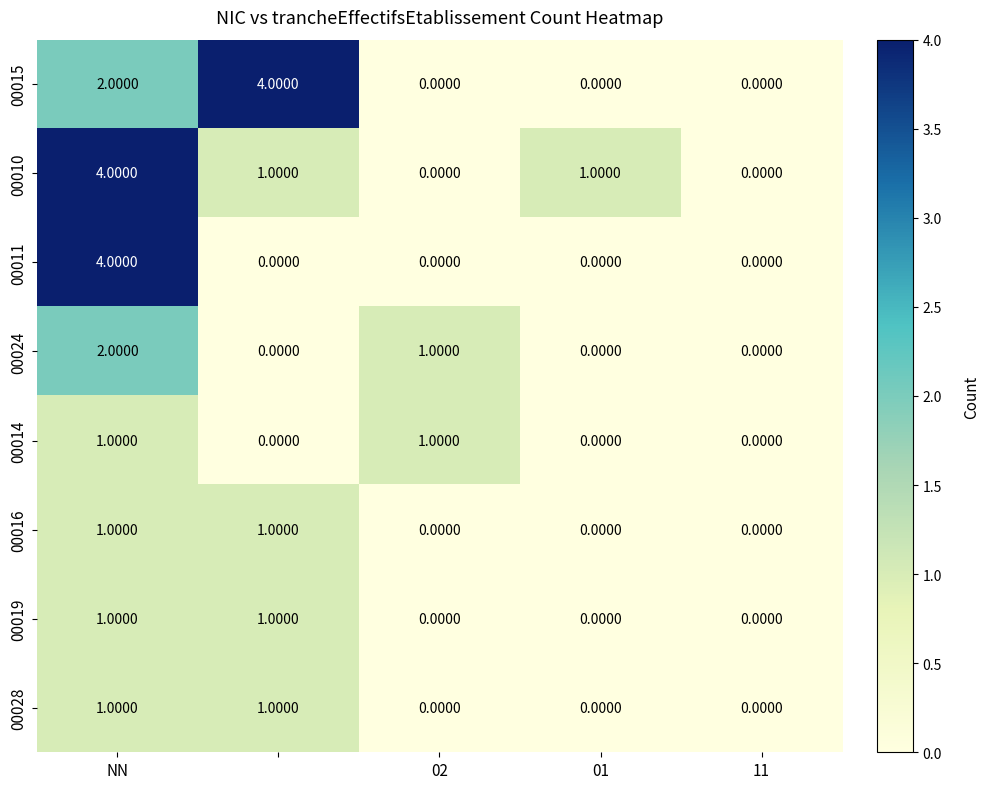

What is the sum of all 00011 values?

4